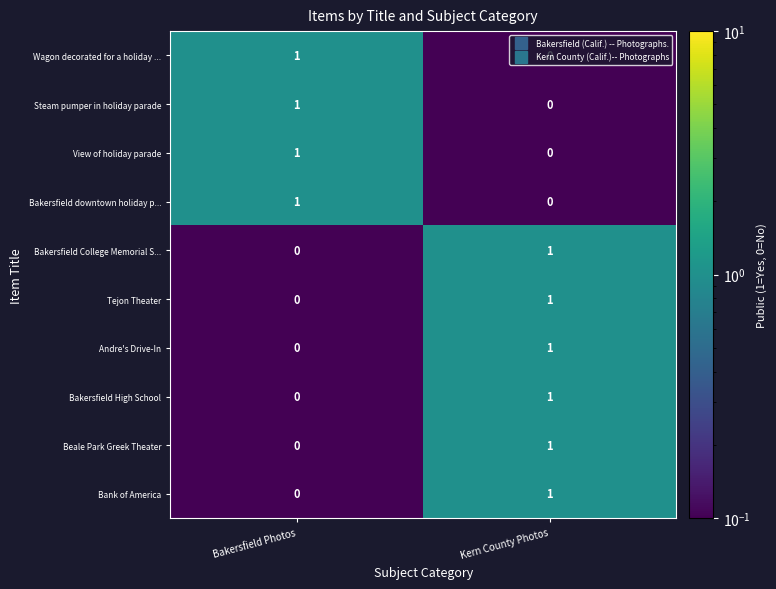

Is the value of Steam pumper in holiday parade at Bakersfield Photos greater than the value of View of holiday parade at Kern County Photos?

Yes